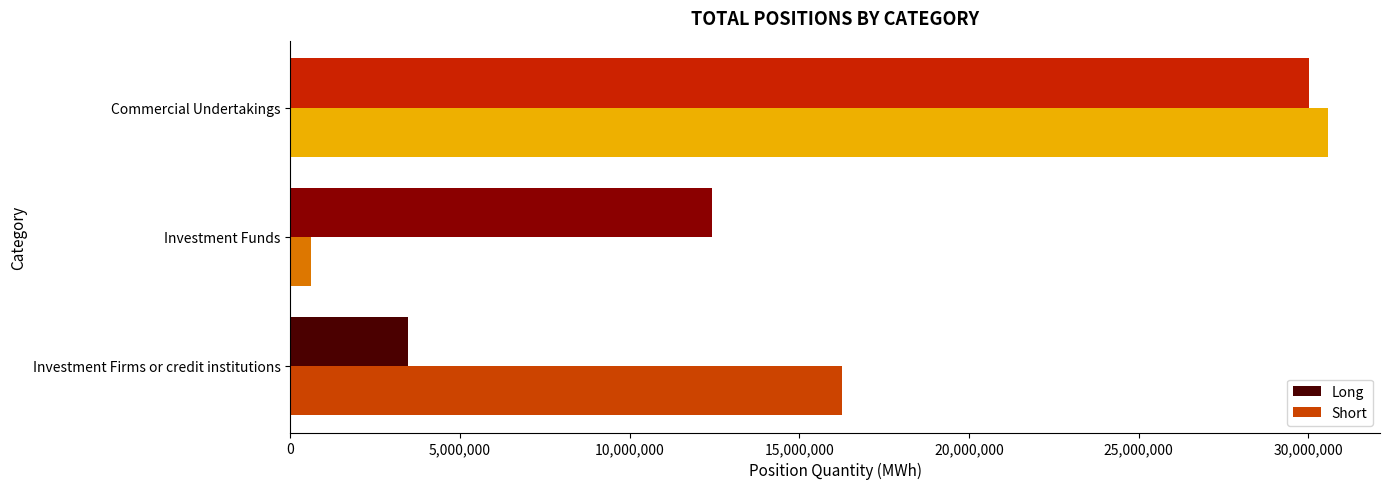

True or false: Short has a value of 30577972 at Commercial Undertakings.

True